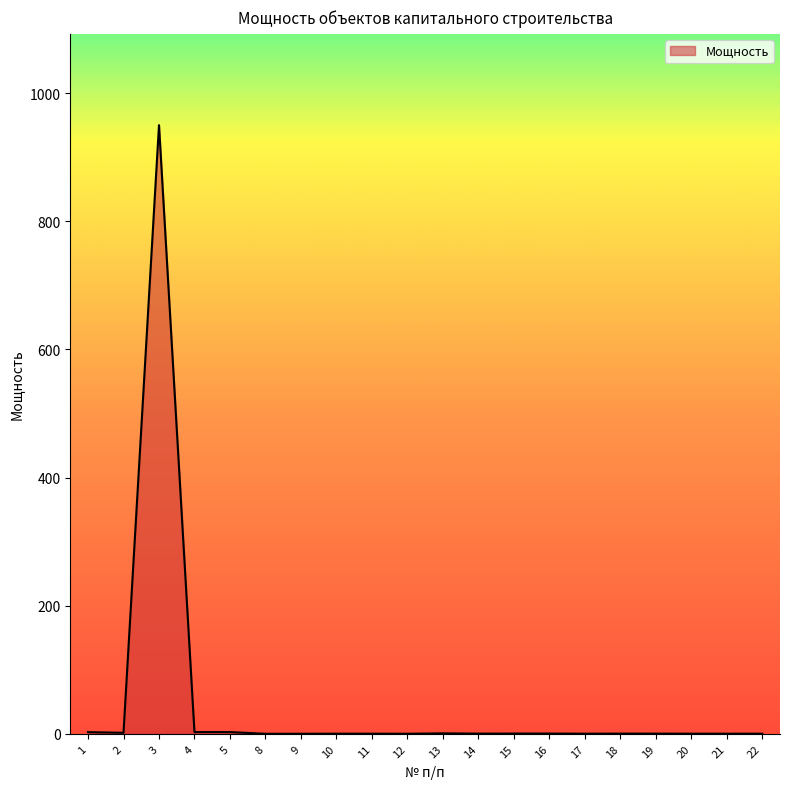

What is the greatest value displayed?

950.0